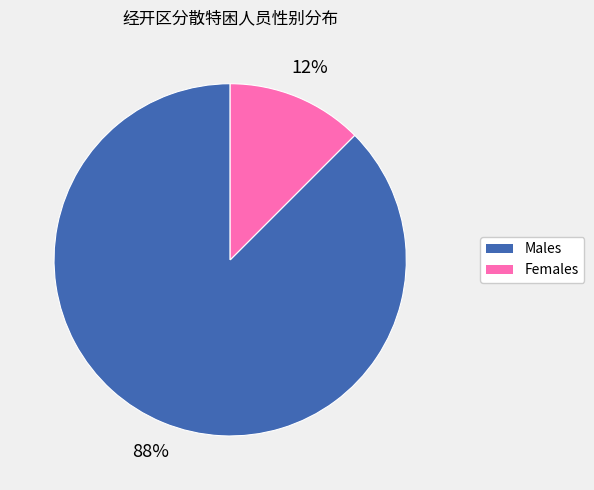

To the nearest percent, what is the average slice percentage?

50%